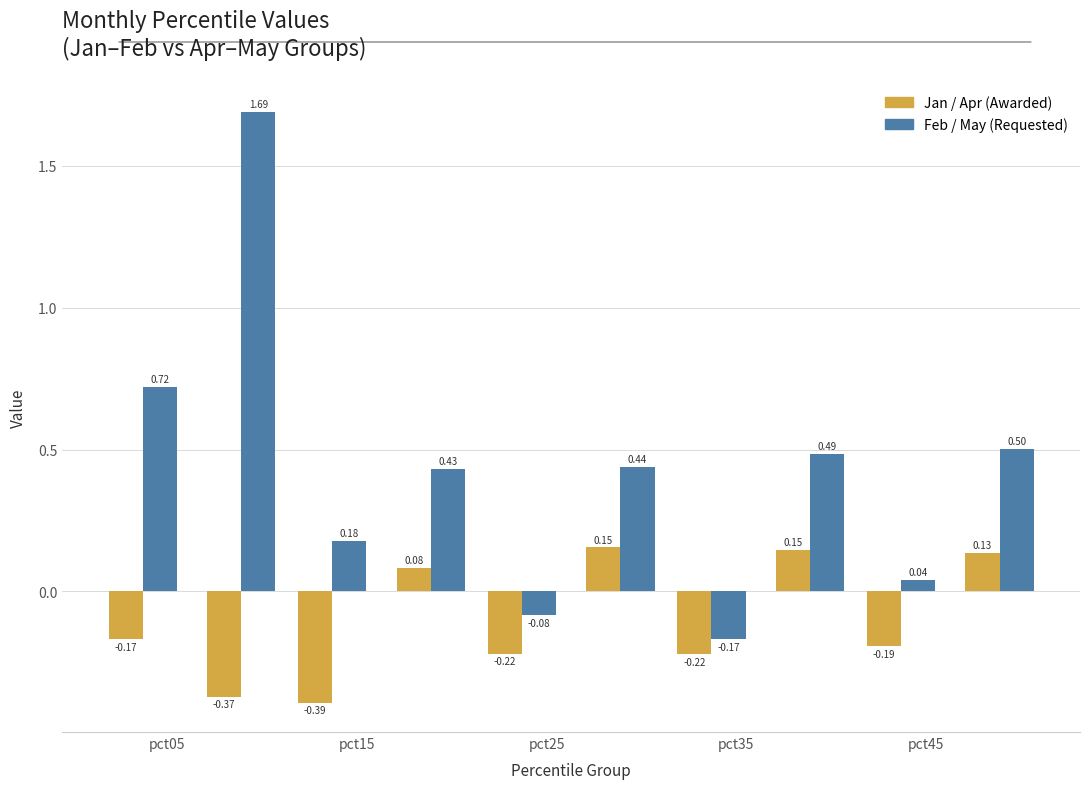

Between pct35 and pct25, which is larger?

pct25